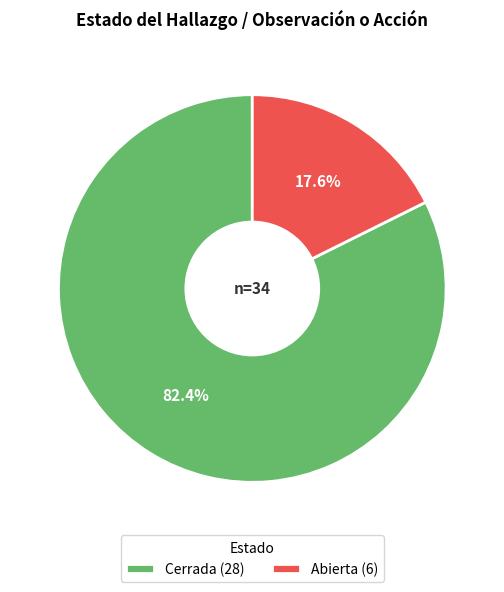

To the nearest percent, what percentage of the pie is Abierta?

18%